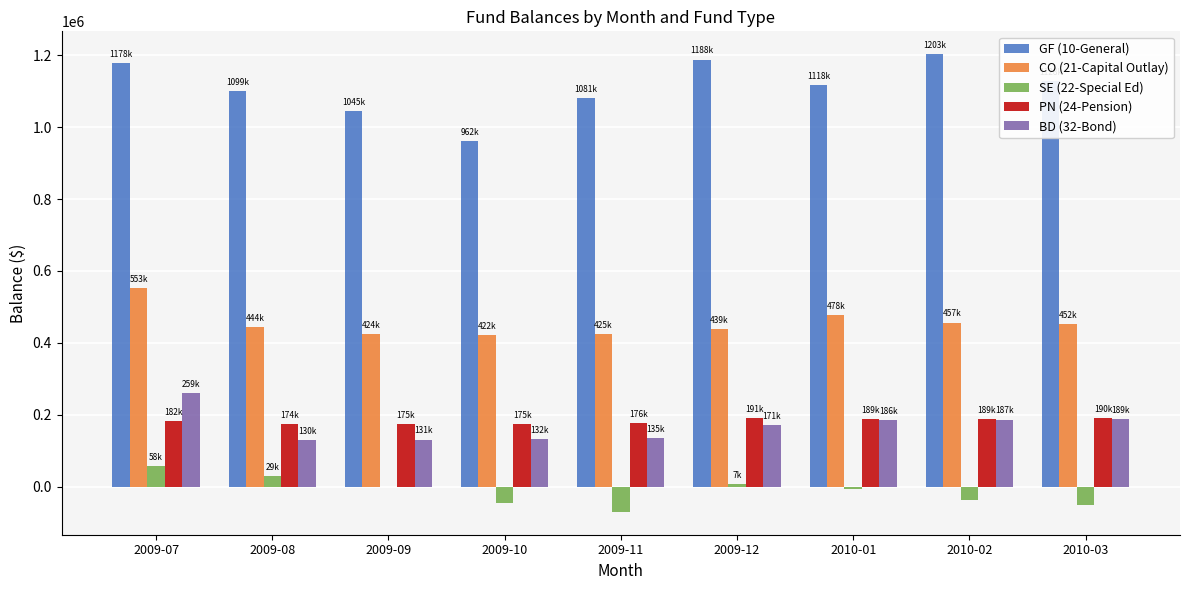

What is the highest value of the PN (24-Pension) series?

190841.8